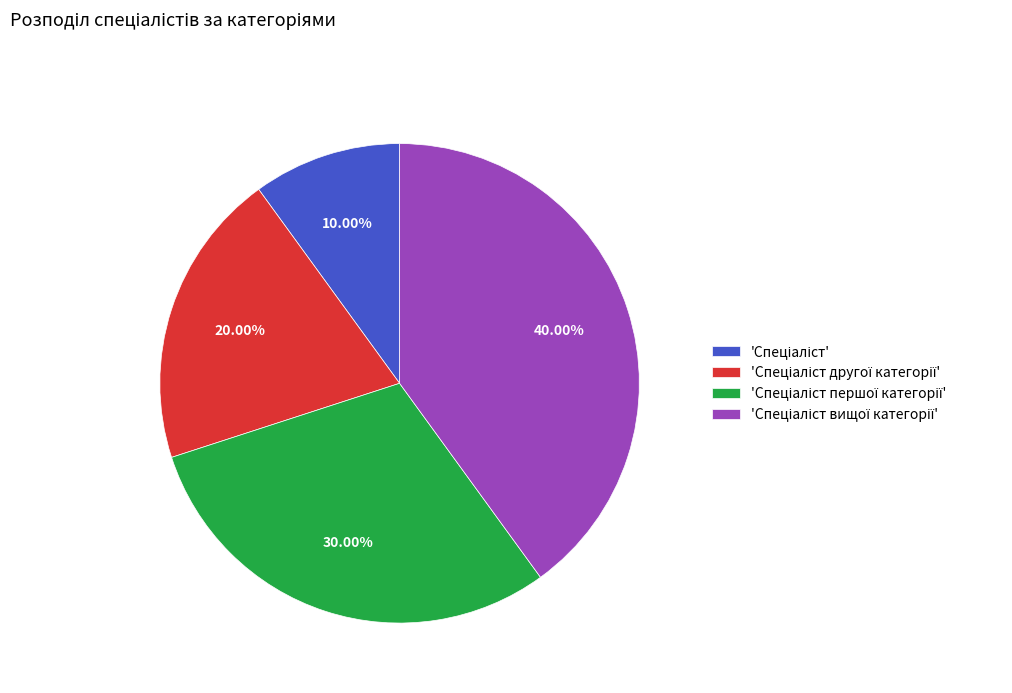

Count the number of slices in the pie.

4